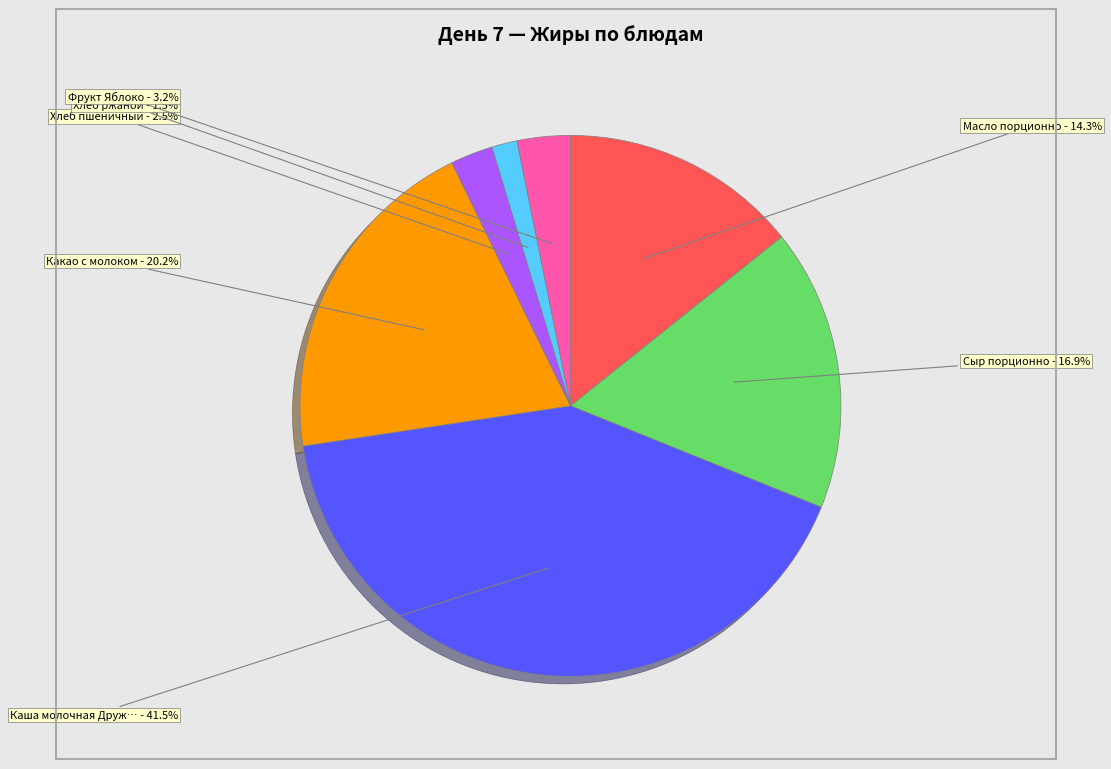

Is there any slice that represents more than half of the pie?

No